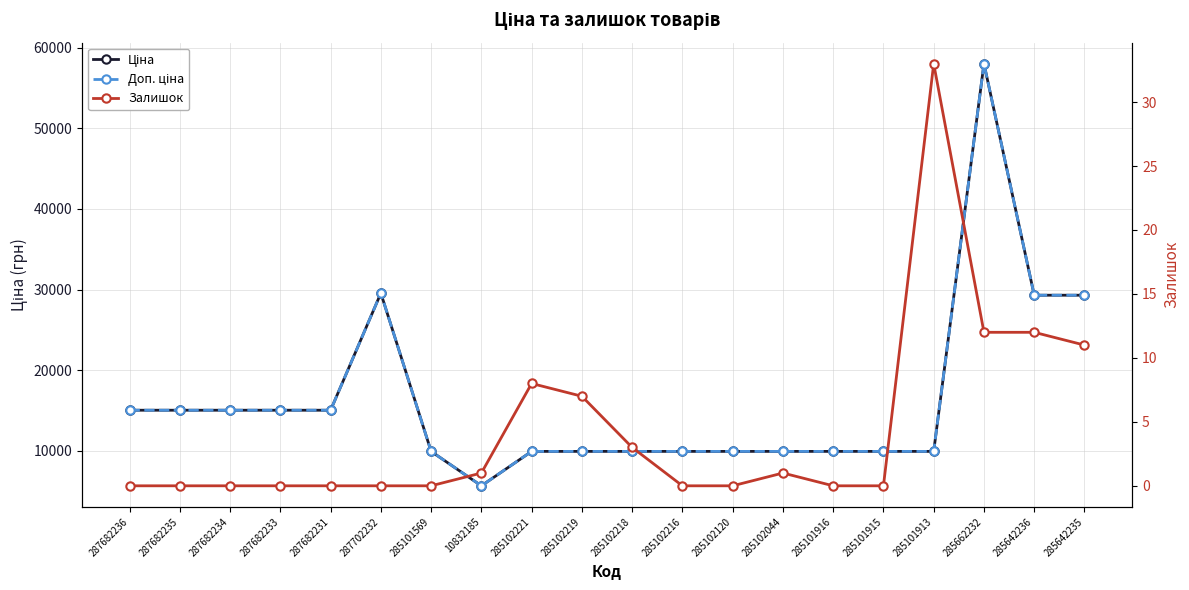

How many series are shown in this chart?

3